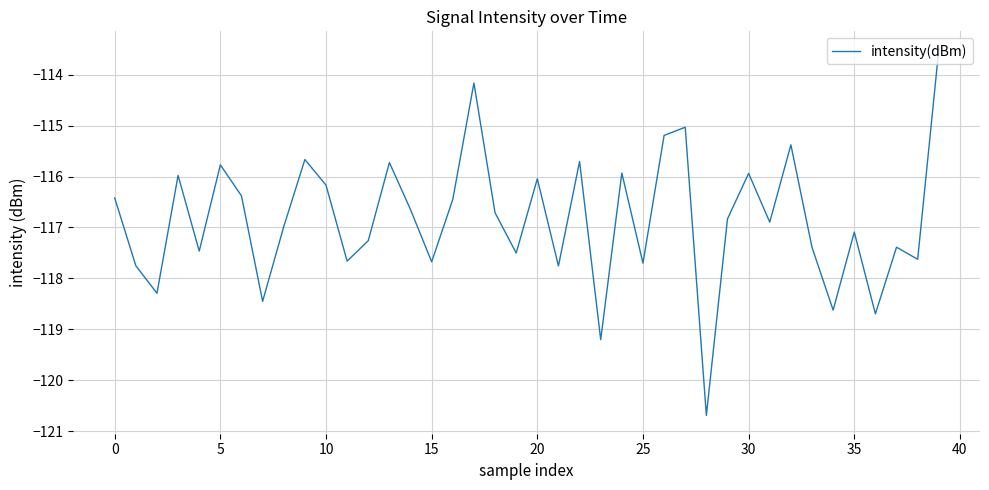

What is the maximum value shown in the chart?

-113.5